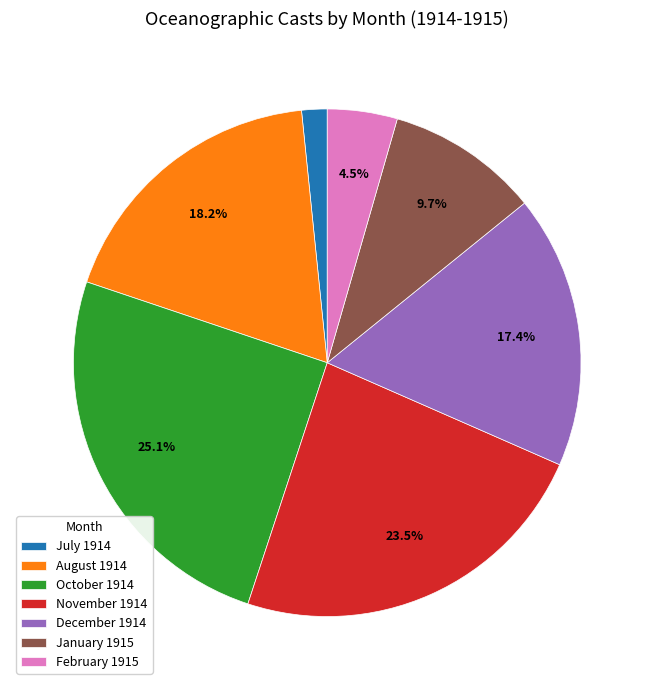

Which category has the biggest portion of the pie?

October 1914